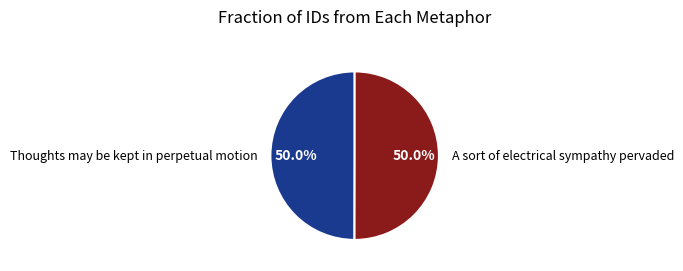

To the nearest percent, what portion does Thoughts may be kept in perpetual motion represent?

50%